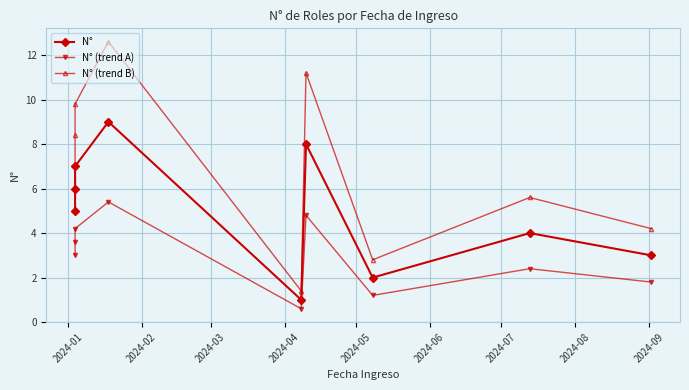

Is it true that N° (trend A) equals 1.8 at 2024-09?

True